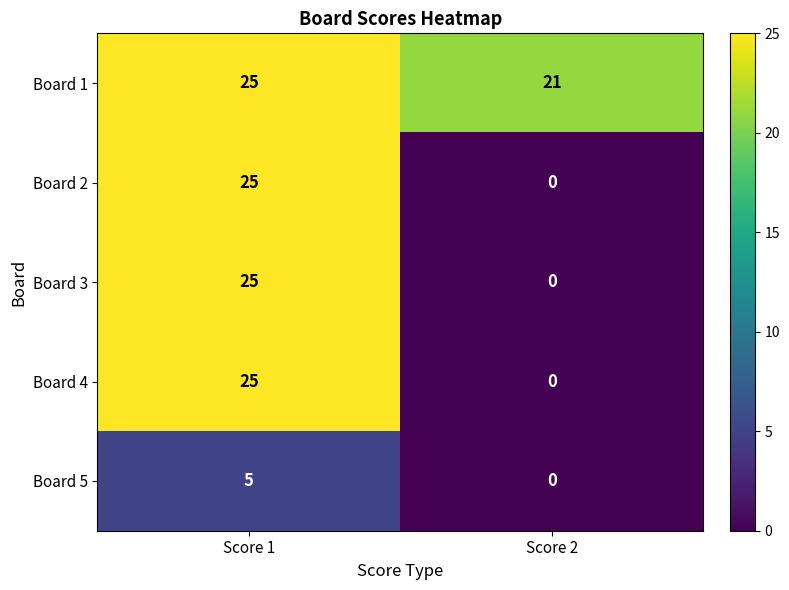

Which label corresponds to the smallest value in the chart?

Score 2